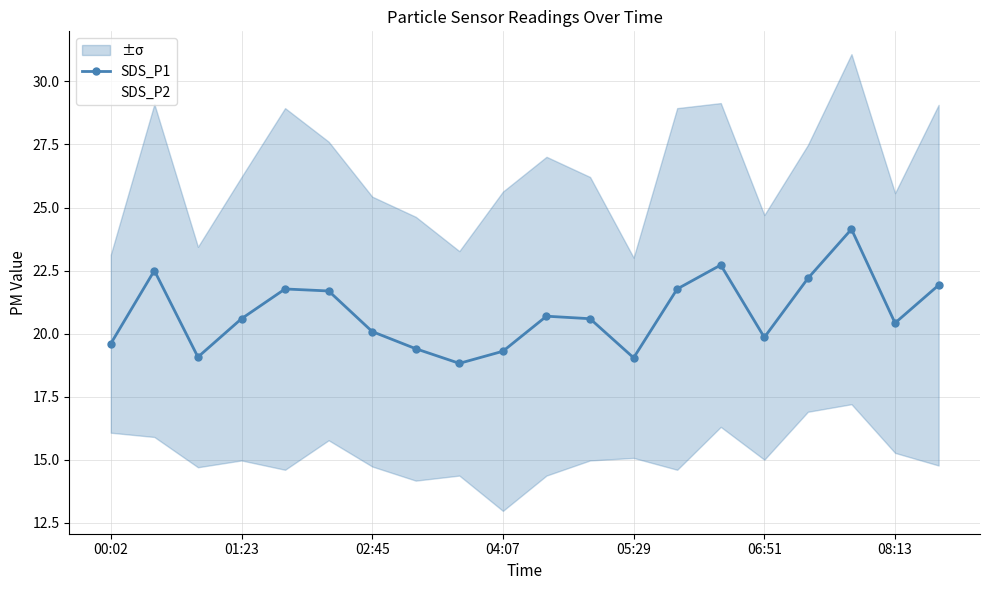

At how many categories does at least one series exceed 18?

20